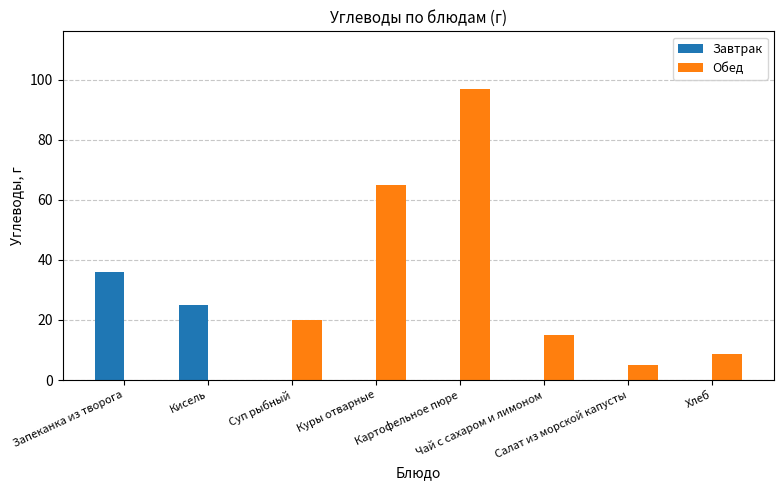

What is the highest value of the Завтрак series?

36.0